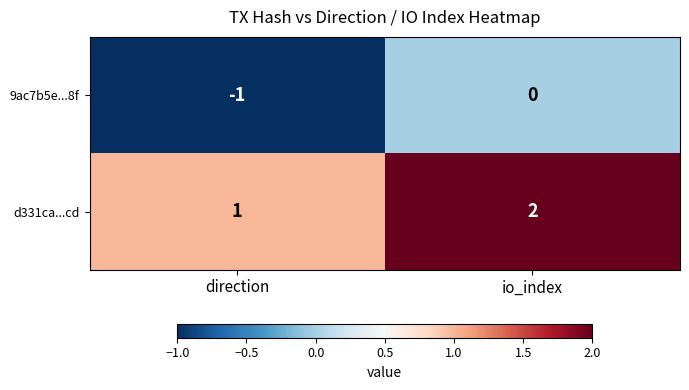

At which category is the sum across all series the highest?

io_index